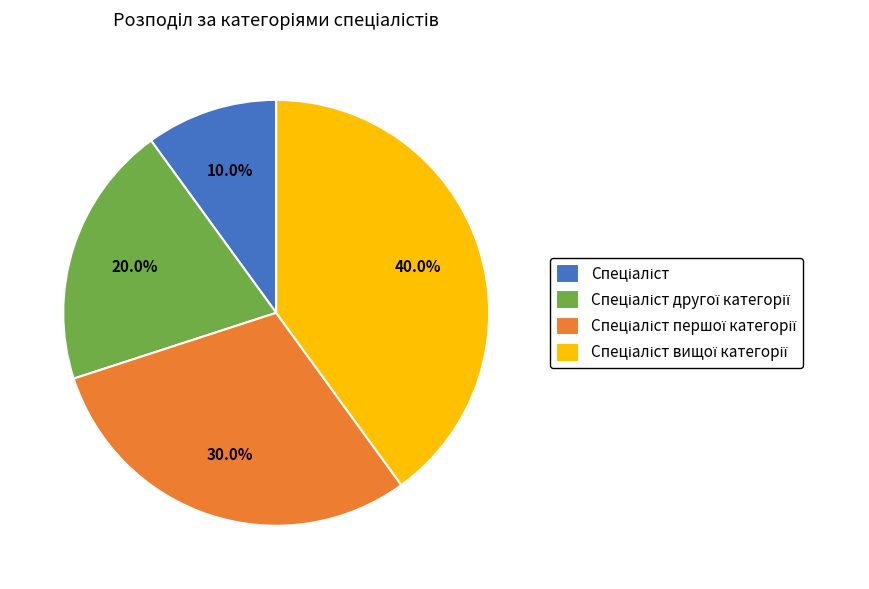

Does any single category account for the majority?

No